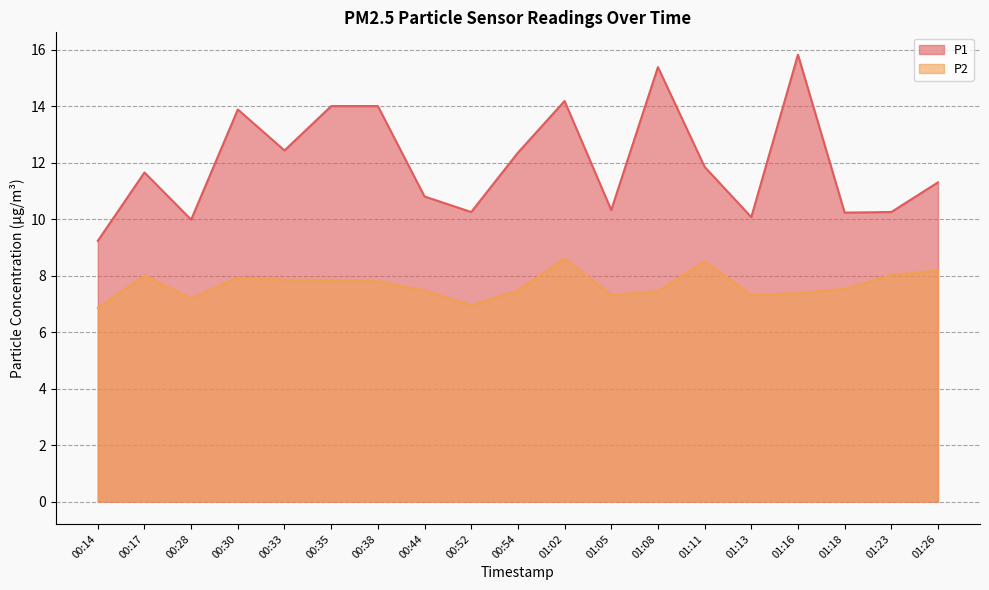

What is the approximate value of P1 at 01:13?

10.1